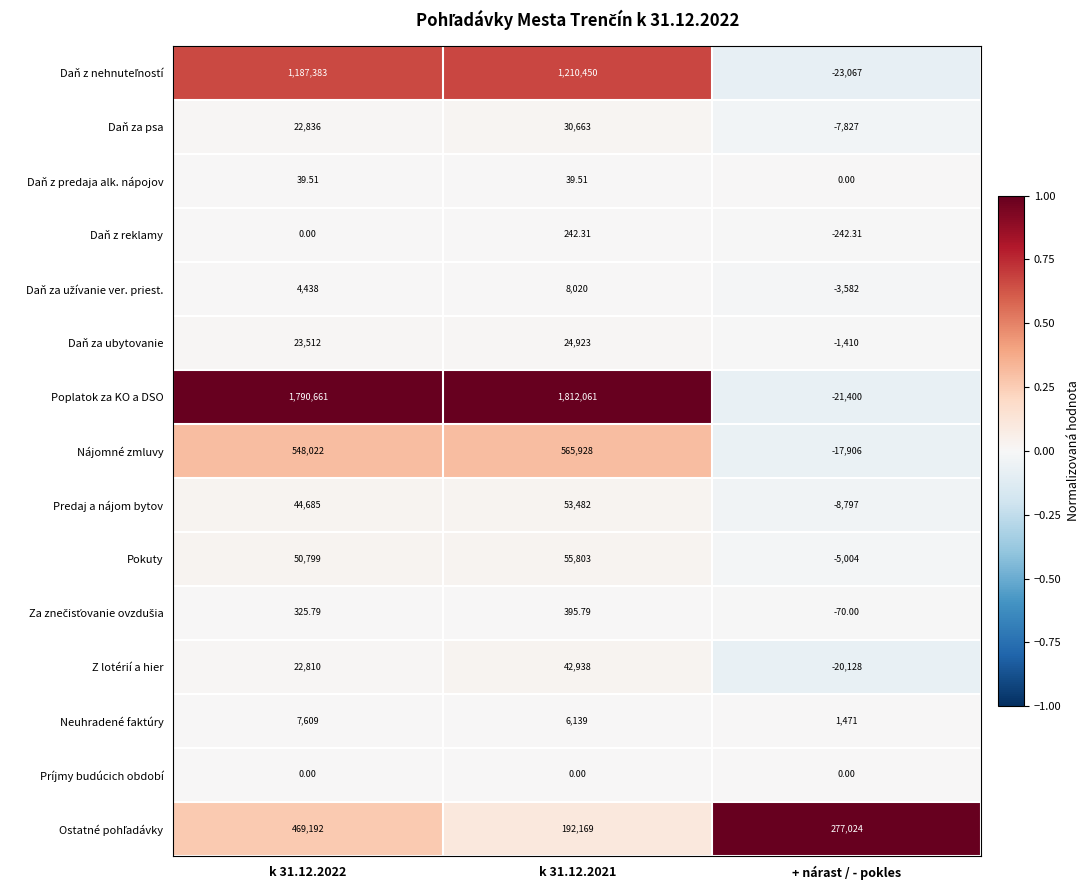

Which series changed the most between k 31.12.2022 and + nárast / - pokles?

Poplatok za KO a DSO